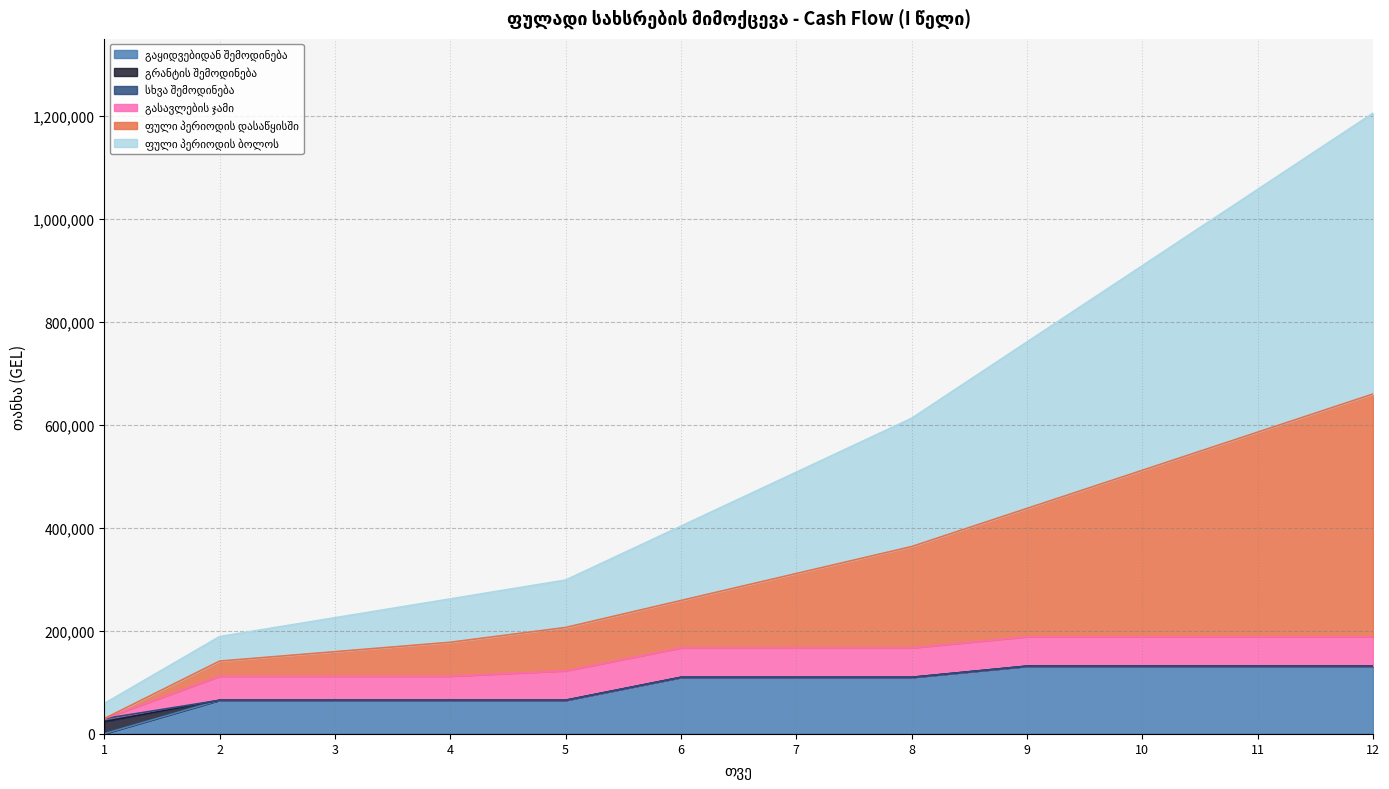

True or false: ფული პერიოდის ბოლოს and გაყიდვებიდან შემოდინება cross at least once.

False